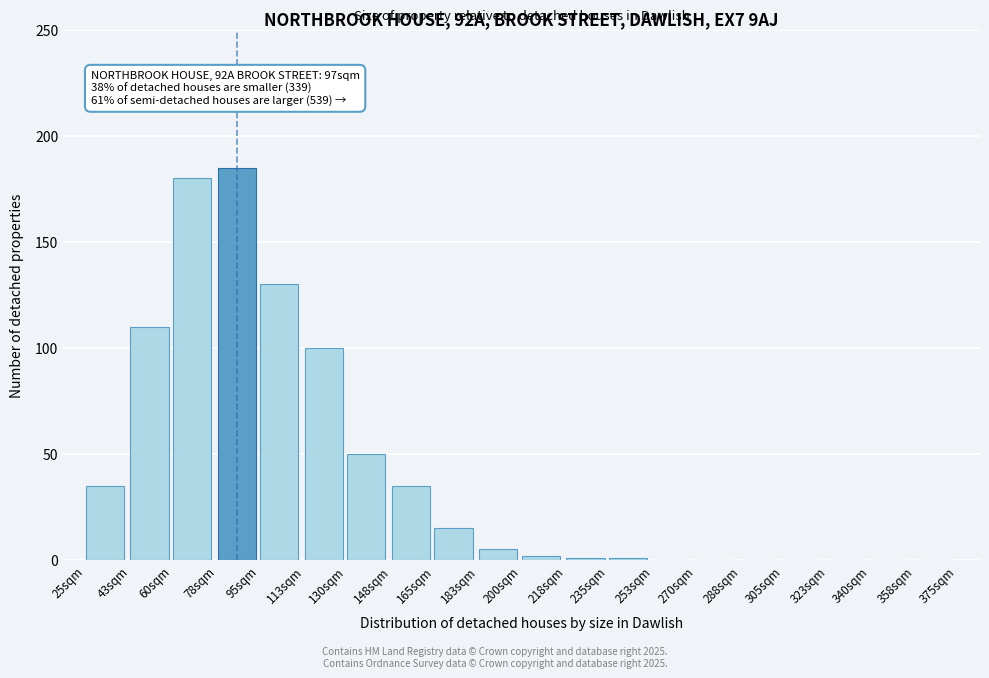

Reading right to left, list all the values displayed in this chart.

358sqm=0	340sqm=0	323sqm=0	305sqm=0	288sqm=0	270sqm=0	253sqm=0	235sqm=1	218sqm=1	200sqm=2	183sqm=5	165sqm=15	148sqm=35	130sqm=50	113sqm=100	95sqm=130	78sqm=185	60sqm=180	43sqm=110	25sqm=35